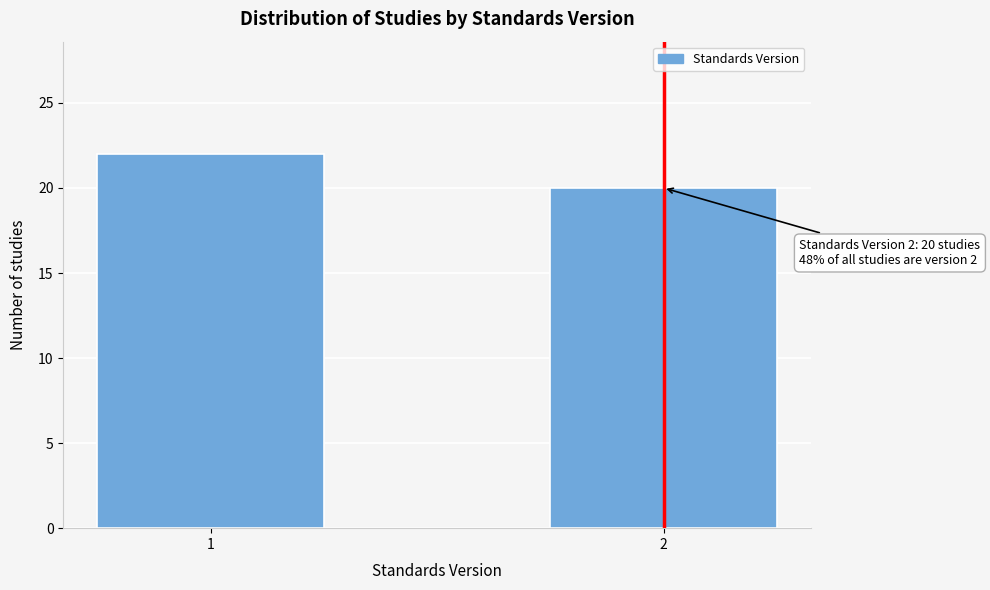

Reading left to right, extract all data points from this chart.

22	20